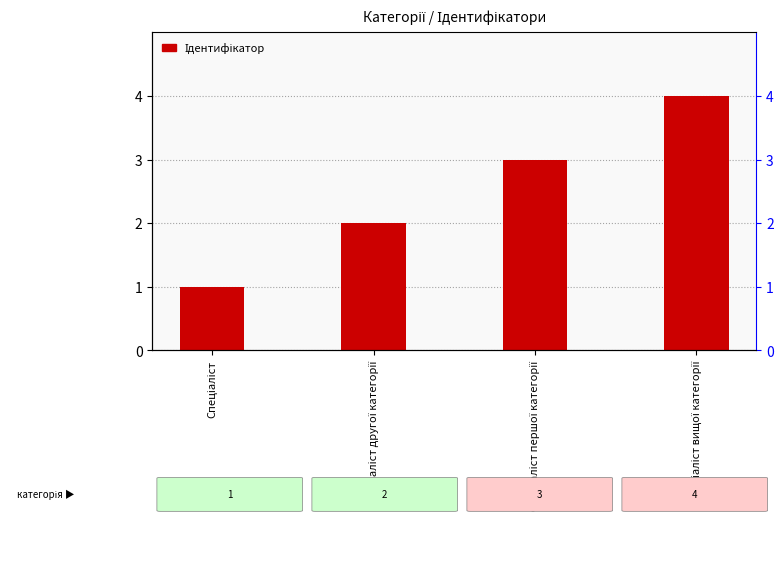

List the labels in order of value, smallest first.

Спеціаліст, Спеціаліст другої категорії, Спеціаліст першої категорії, Спеціаліст вищої категорії